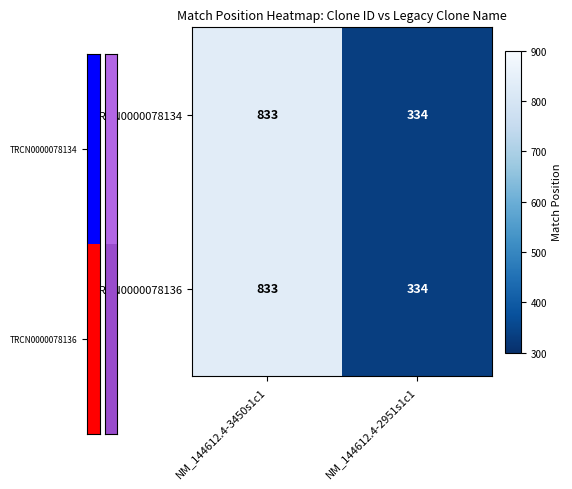

How many series are shown in this chart?

2